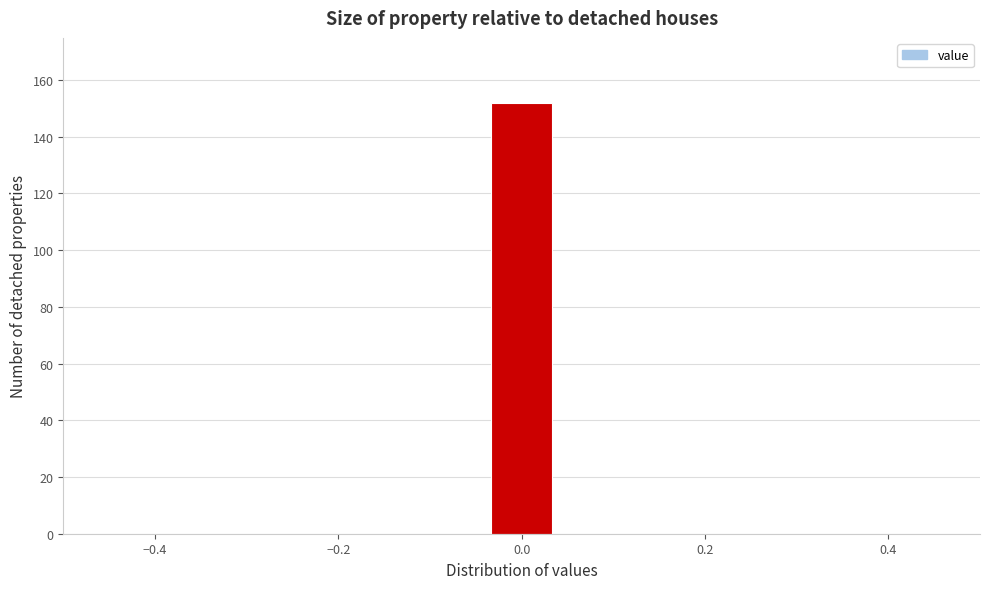

Around what value on the x-axis is the tallest bar? Give the approximate position of its centre, as read against the axis.

0.00